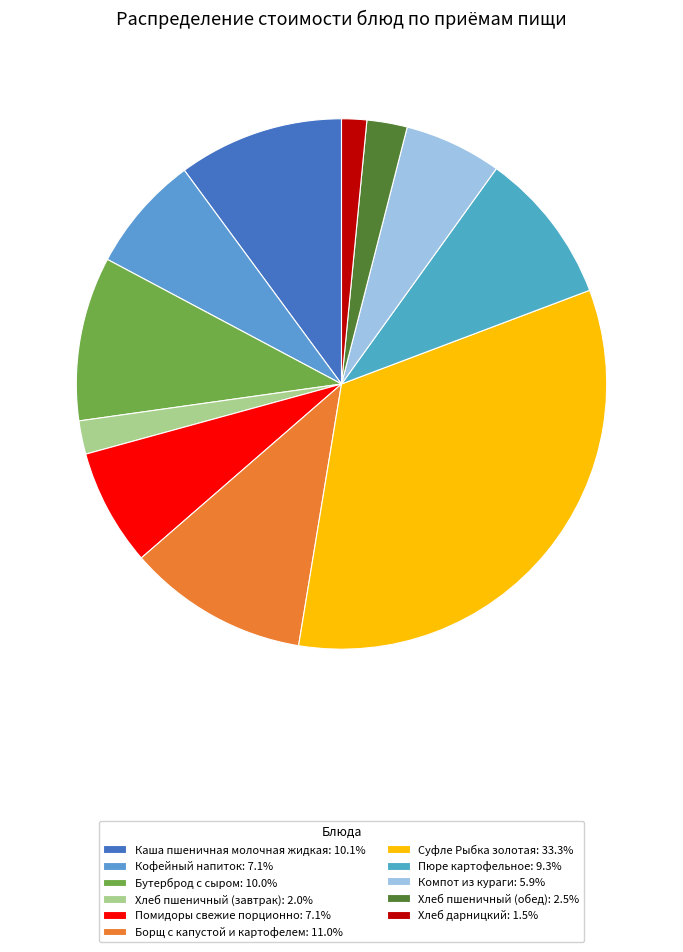

What percentage do Хлеб пшеничный (обед) and Каша пшеничная молочная жидкая together represent?

12.6%